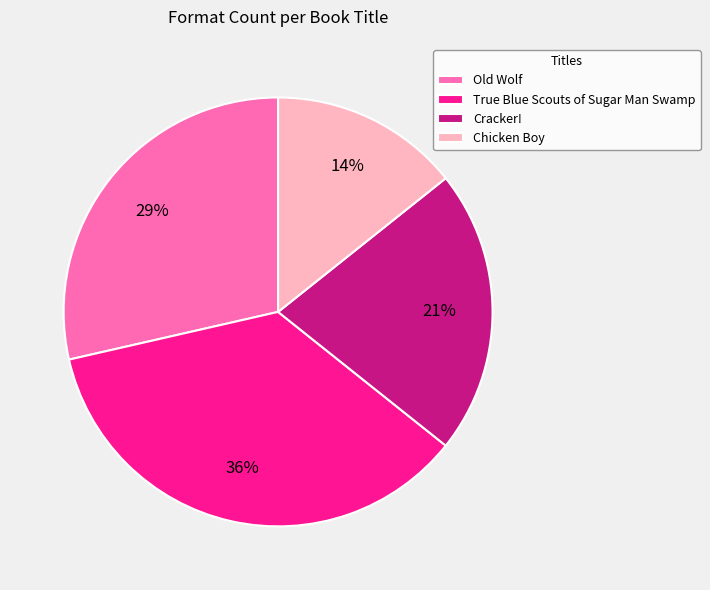

How many slices are in this pie chart?

4